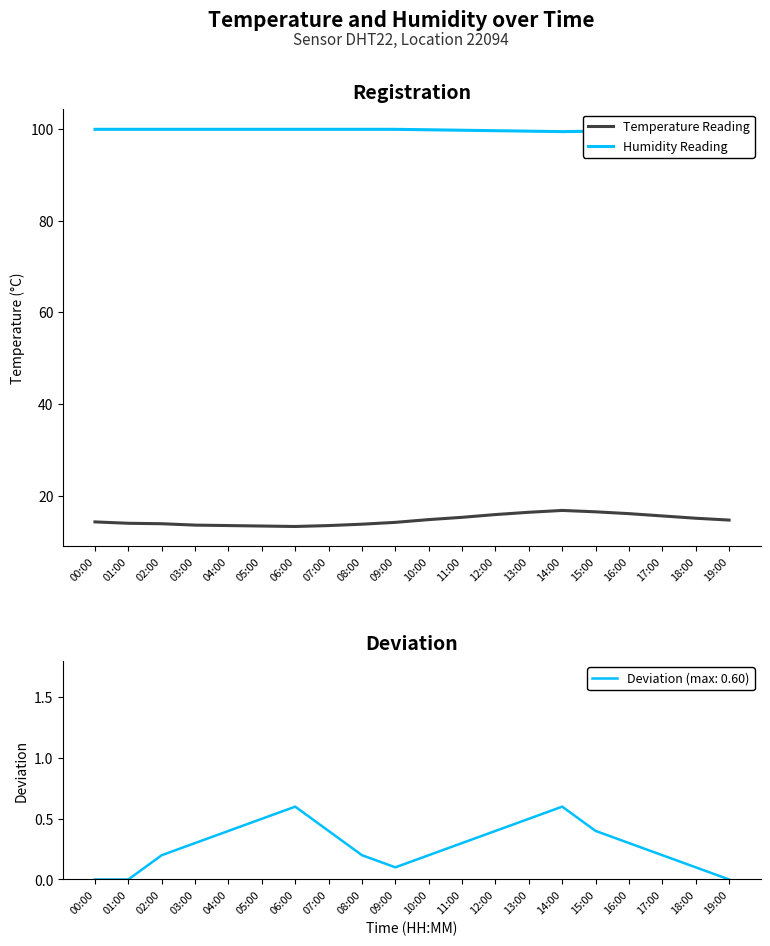

What are all the series names shown in the legend?

Temperature Reading, Humidity Reading